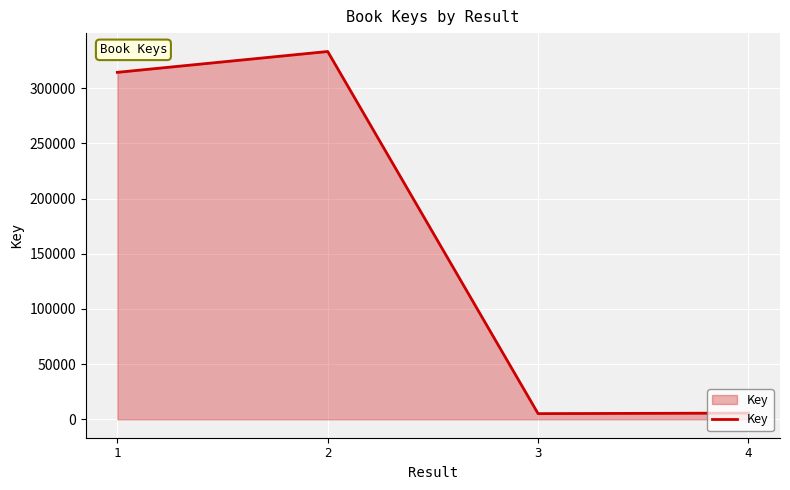

What is the sum of all values?

658420